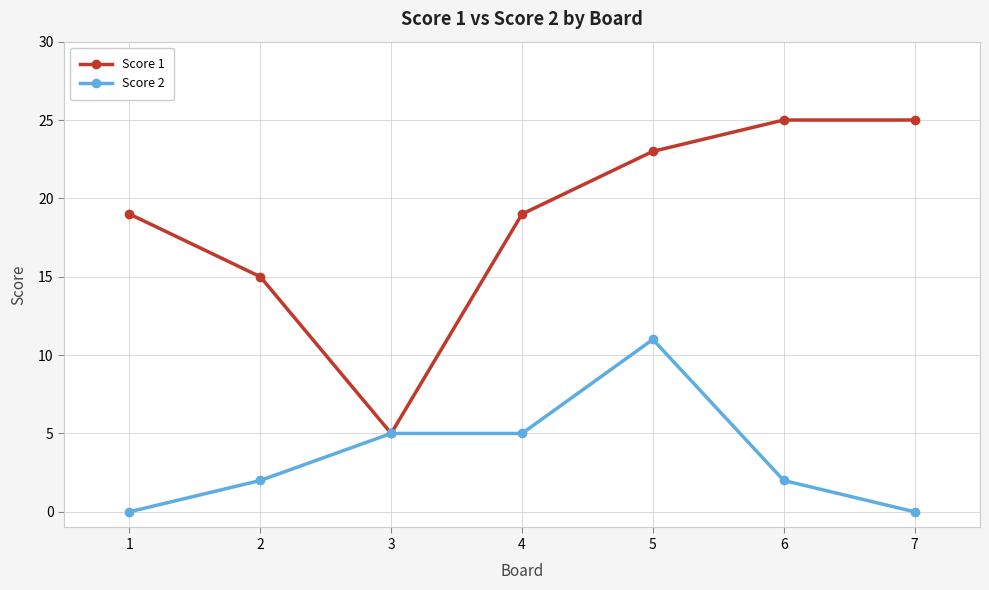

How many interior local valleys does the Score 1 series have?

1